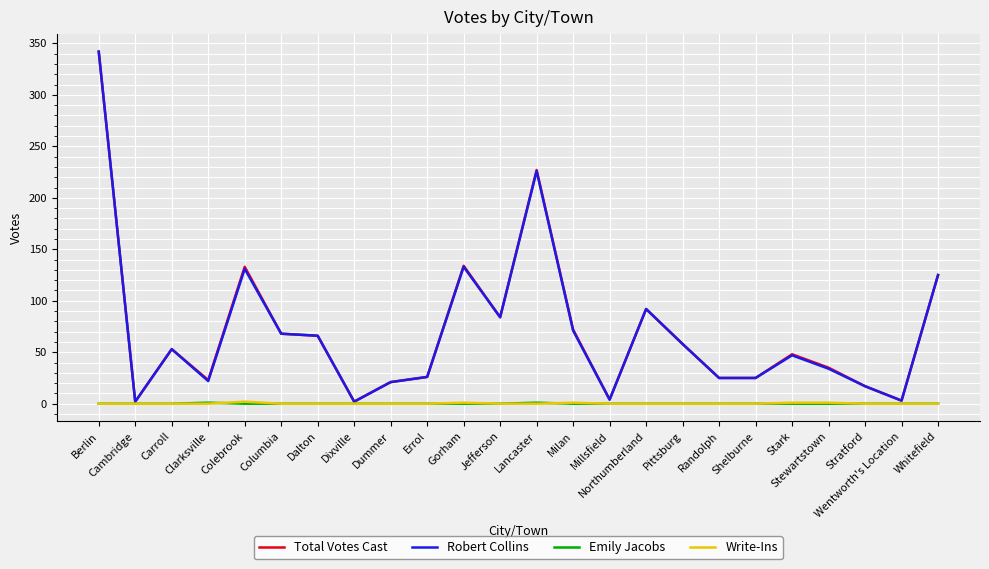

What is the difference between the highest and lowest values at Berlin?

342